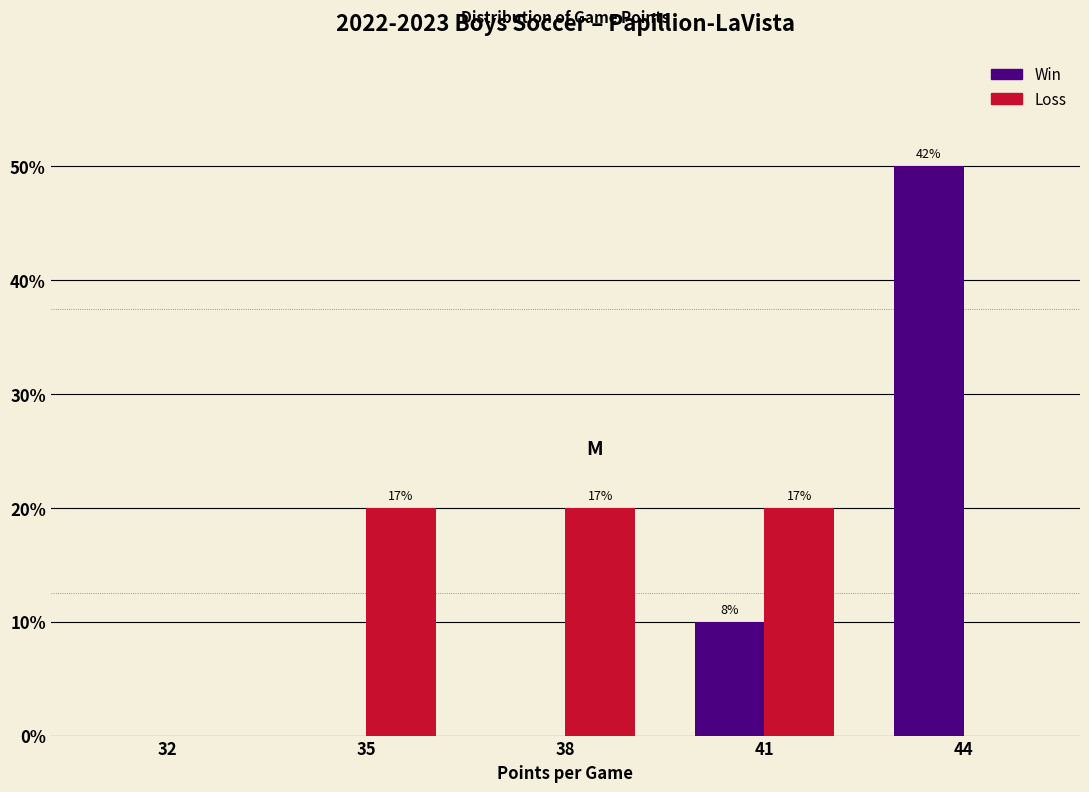

What are all the series names shown in the legend?

Win, Loss